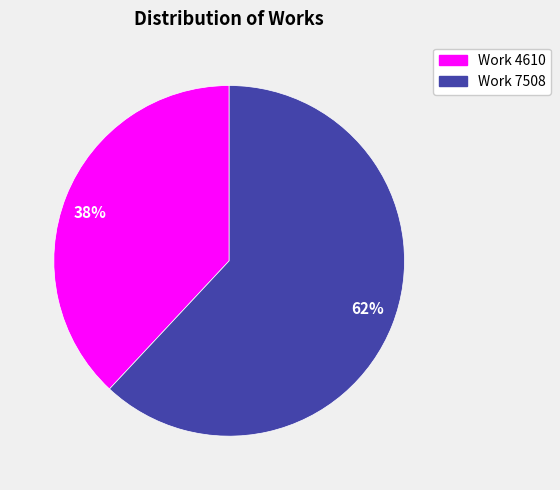

Is the sum of 38% and 62% greater than half?

Yes